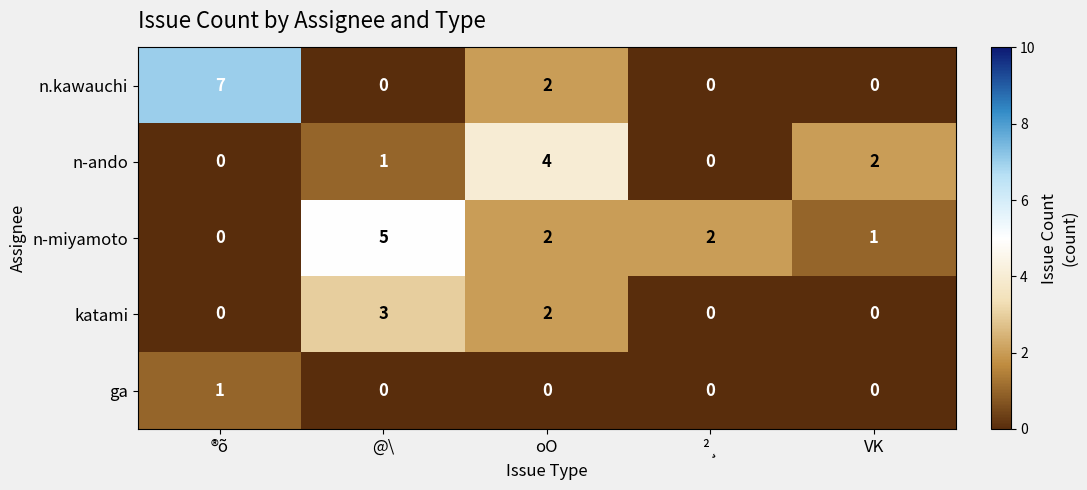

How many katami values are between 0 and 2?

4